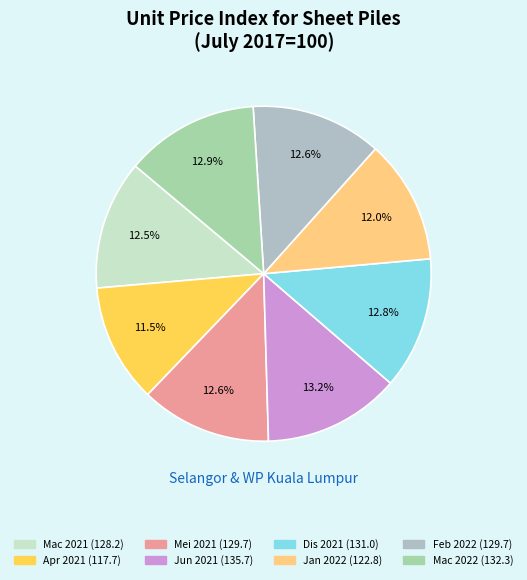

Is it true that Mei 2021 is 3% of the pie?

False